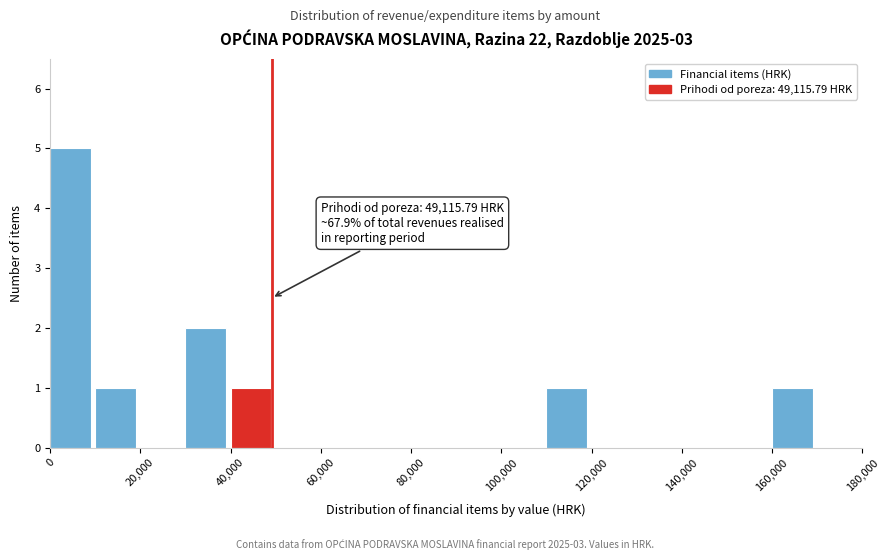

Which range on the x-axis has the tallest bar?

0 to 10000